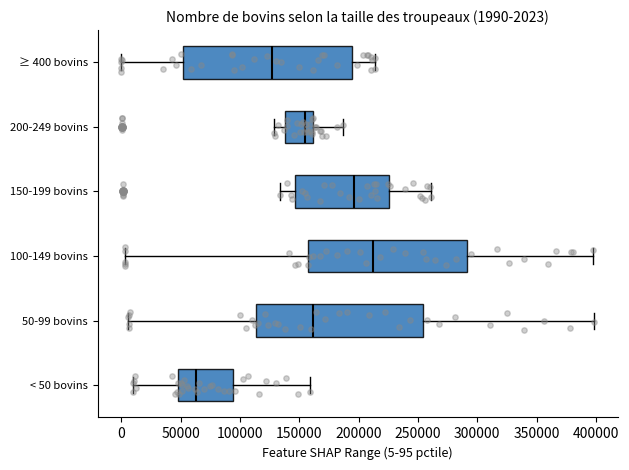

Which box has the furthest to the left median line?

< 50 bovins